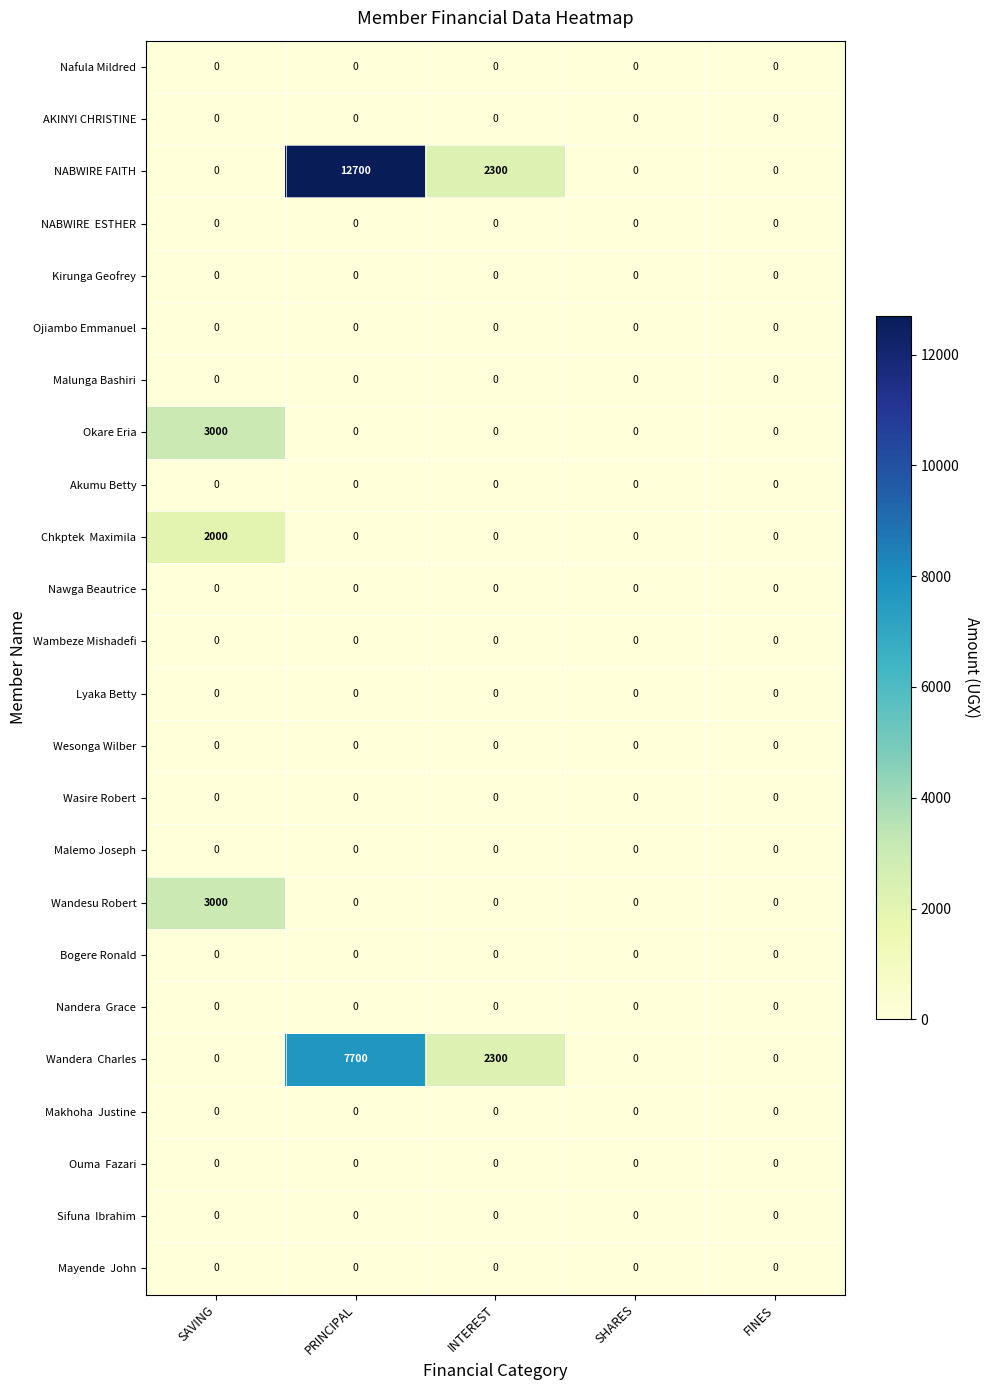

True or false: Malemo Joseph has a value of 0 at INTEREST.

True